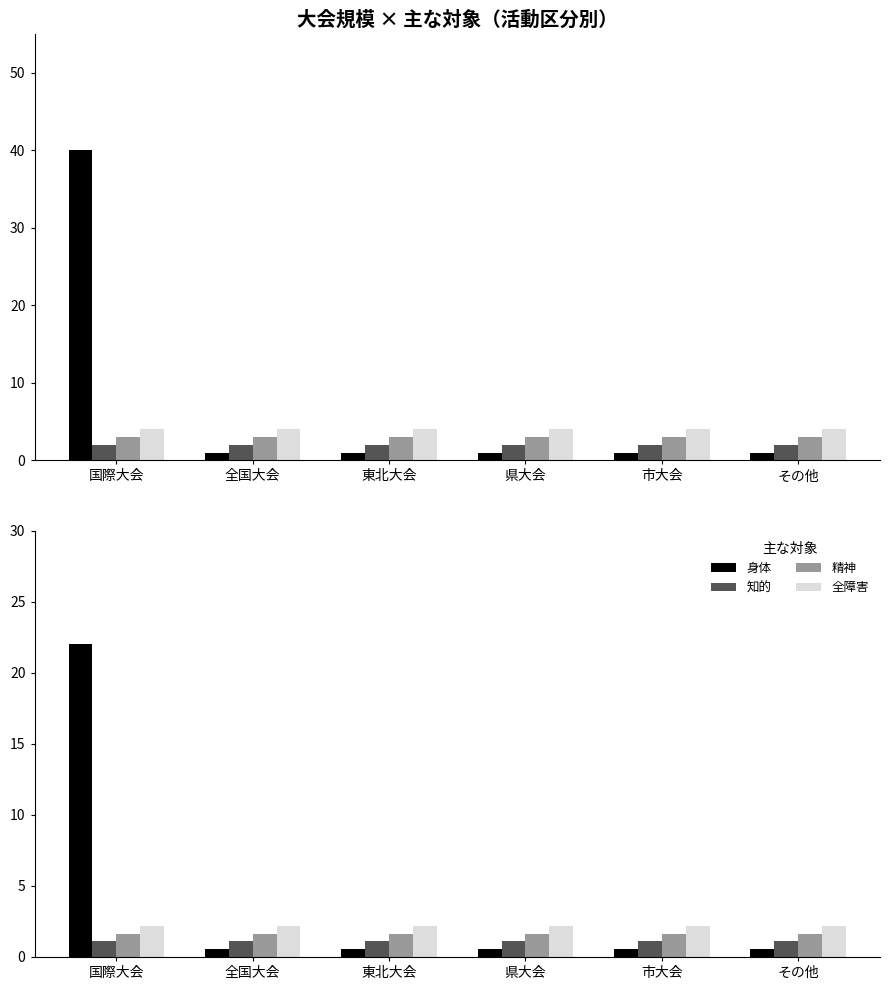

What are all the series names shown in the legend?

身体, 知的, 精神, 全障害